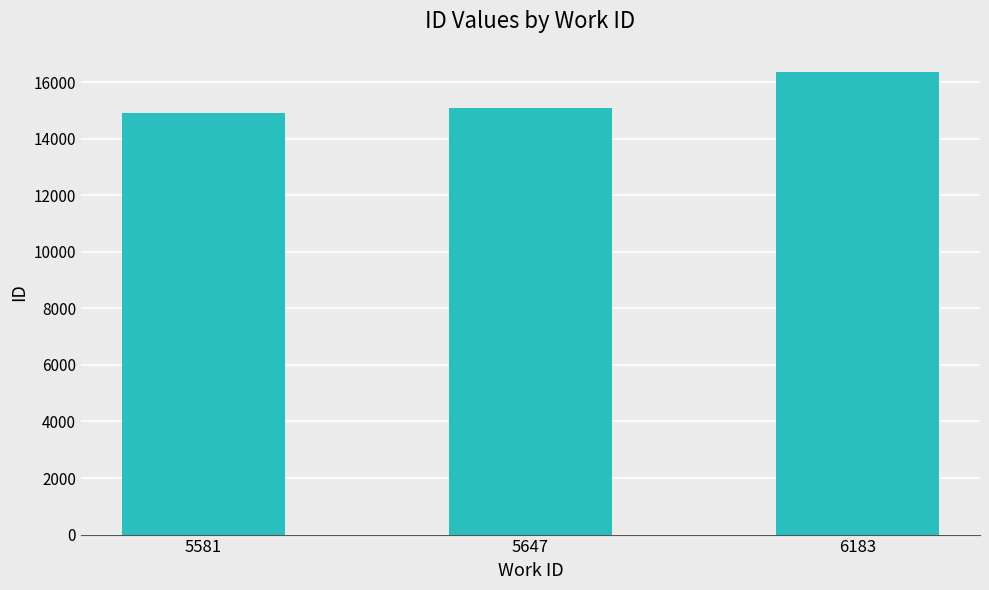

The chart shows a value of 15094 at 5647. True or false?

True